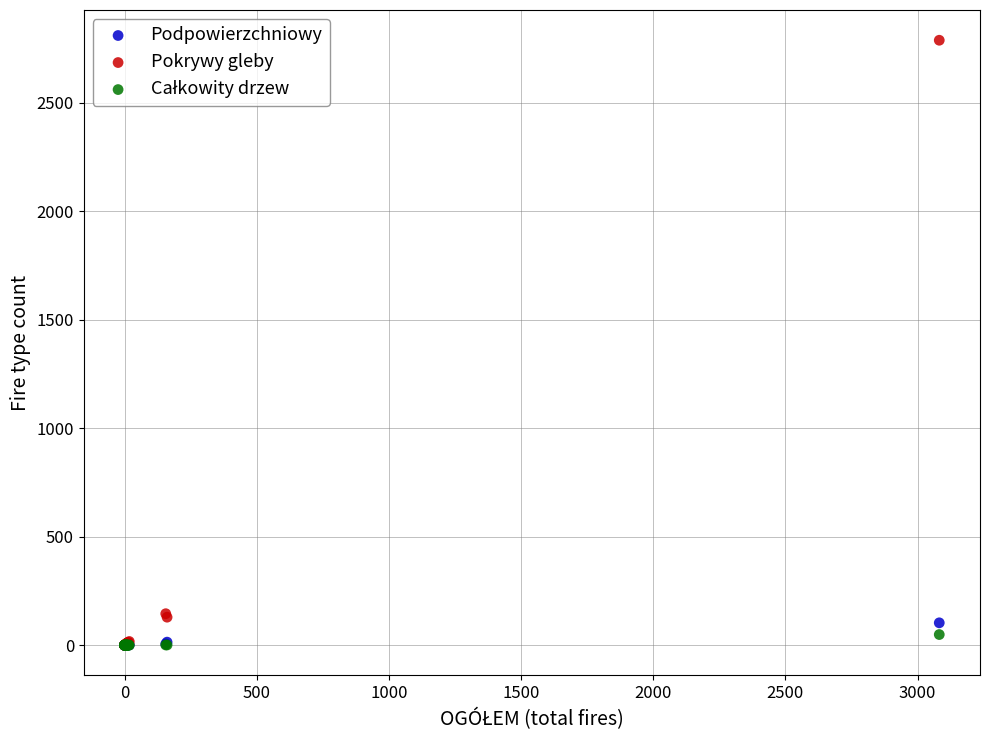

Which series reaches the maximum Y coordinate?

Pokrywy gleby